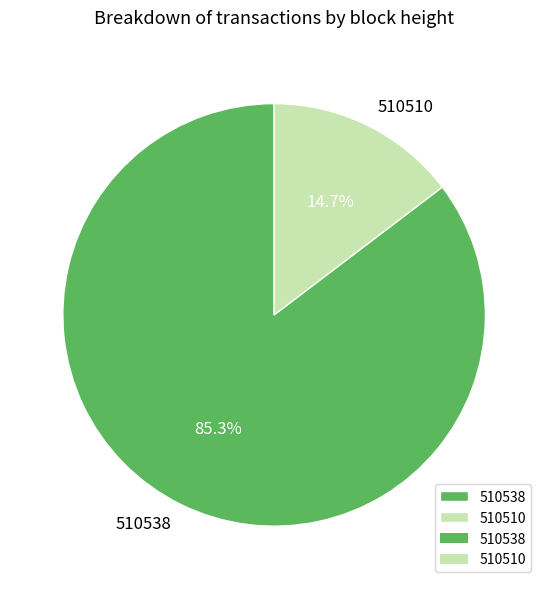

To the nearest percent, what percentage of the pie is 510538?

85%